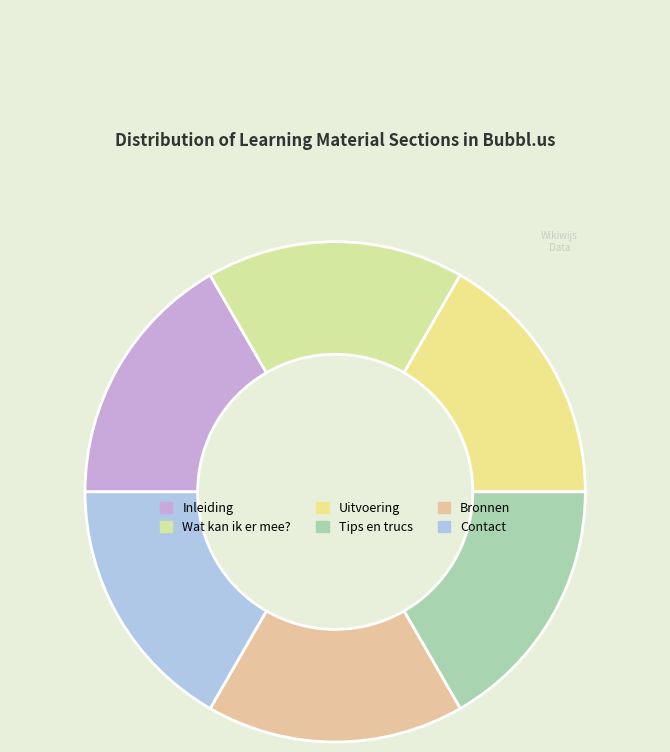

Which category has the smallest portion of the pie?

Inleiding